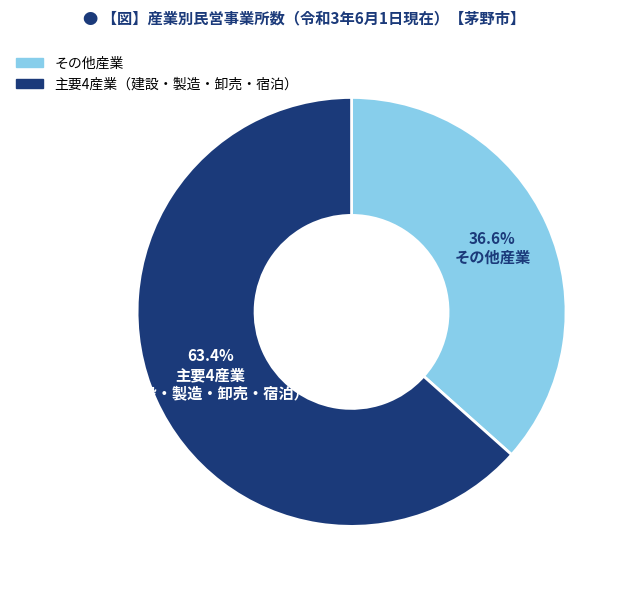

Is there a majority slice in this chart?

Yes